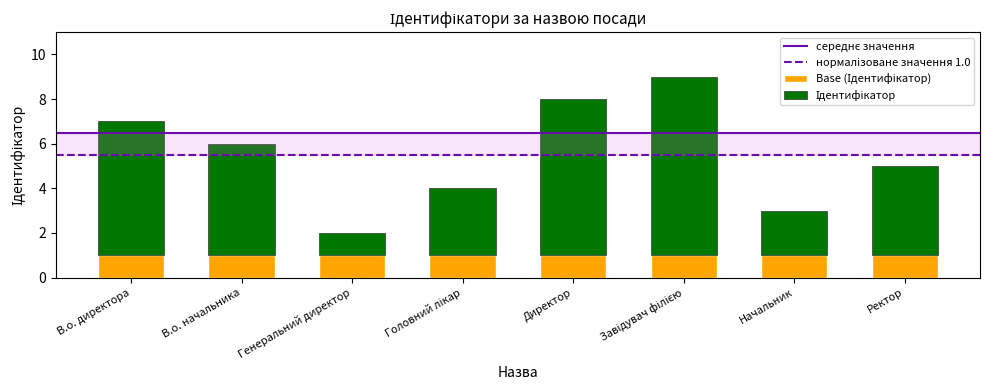

How many series are shown in this chart?

2